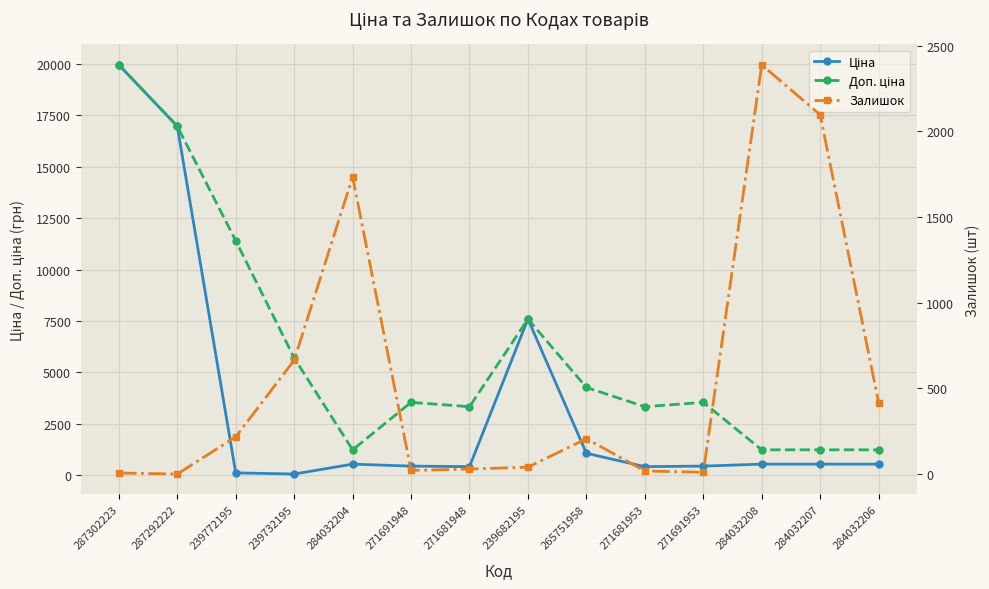

List the labels in order of Ціна value, smallest first.

239732195, 239772195, 271681948, 271681953, 271691948, 271691953, 284032204, 284032208, 284032207, 284032206, 265751958, 239682195, 287292222, 287302223